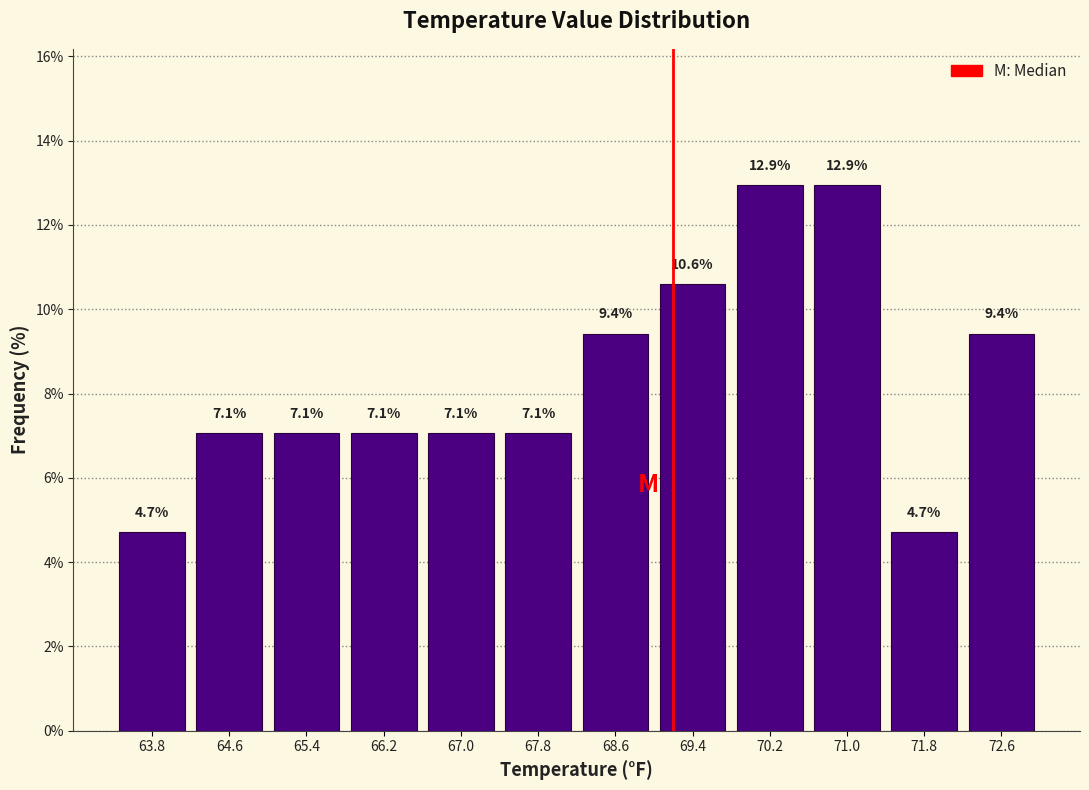

What is the height of the bar covering 69.8 to 70.6 on the x-axis?

12.9